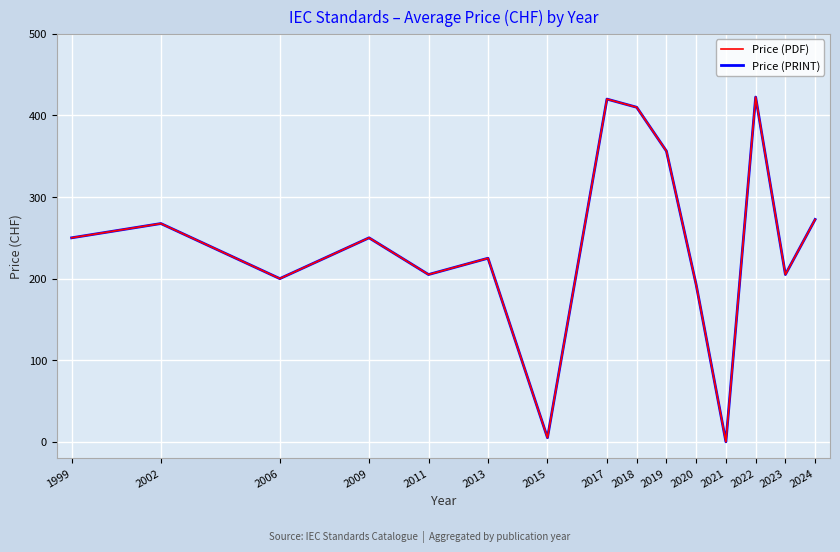

Which series changed the most between 2019 and 2020?

Price (PDF)